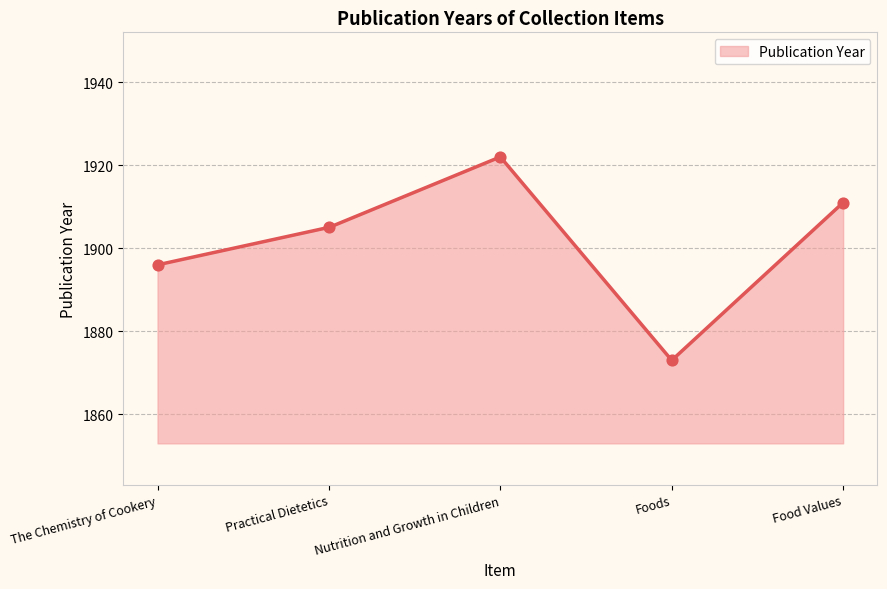

What is the change in value from The Chemistry of Cookery to Foods?

-23